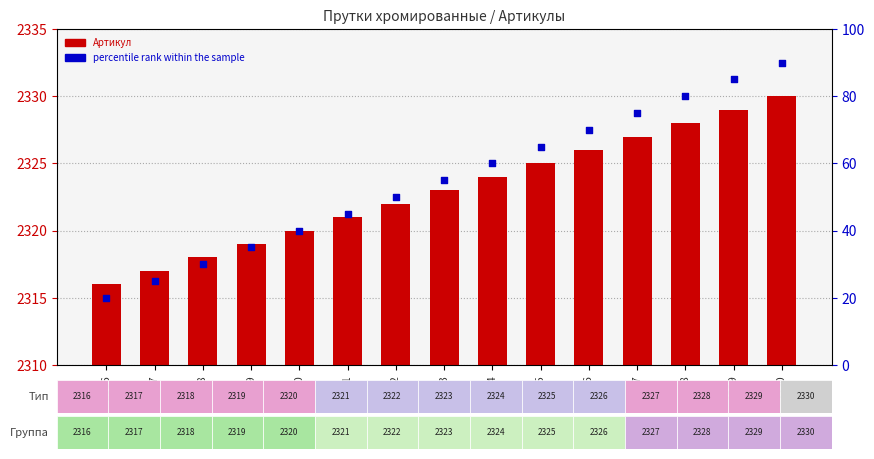

What is the total value across all series at 2319?

2354